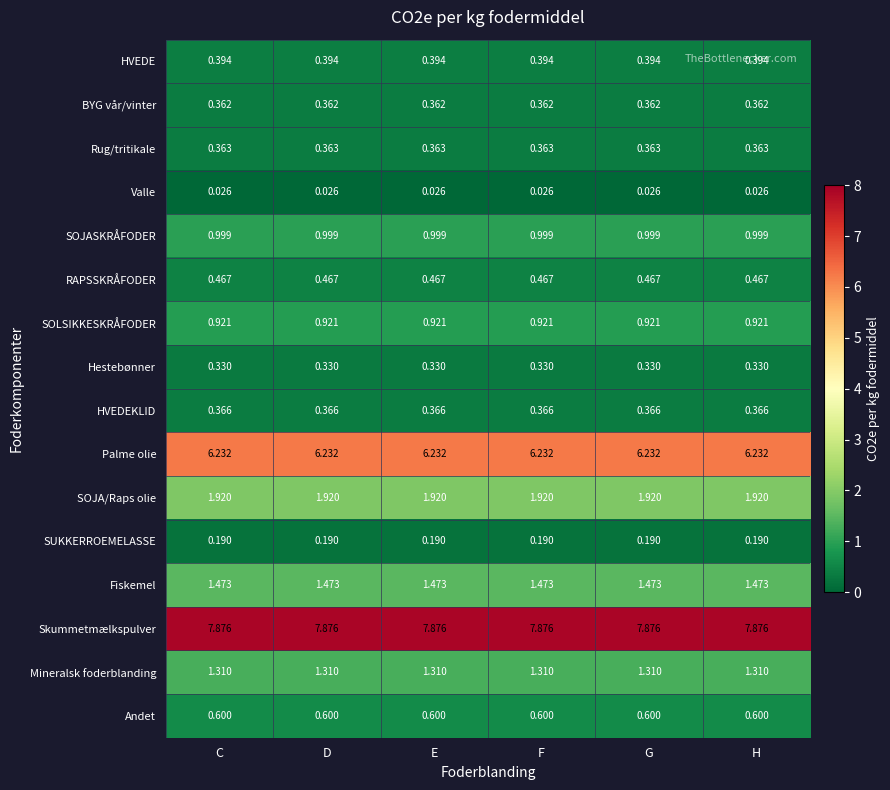

Which series has the largest total across all categories?

Skummetmælkspulver